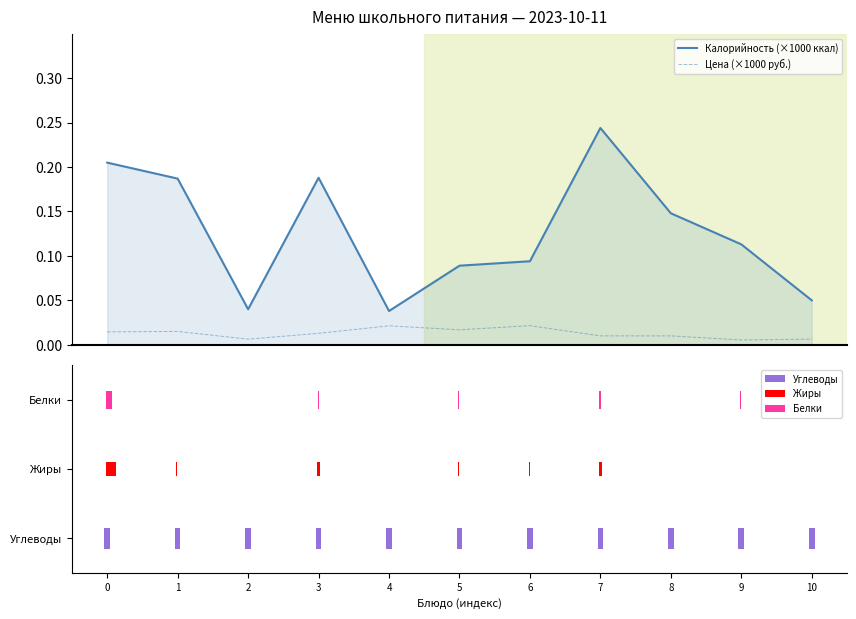

What is the greatest value displayed?

0.2